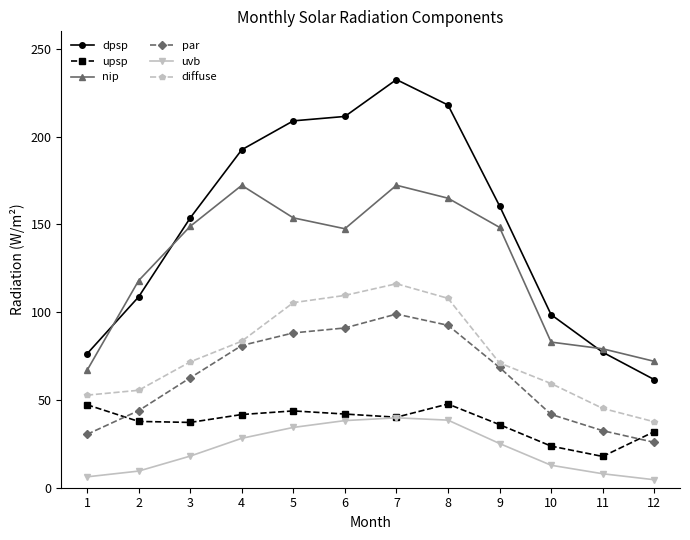

The value of nip at 3 is 259.6. True or false?

False